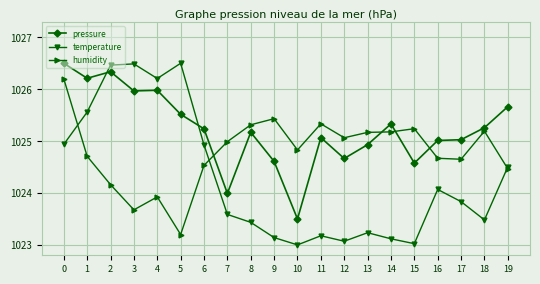

What is the minimum value for pressure?

1023.5